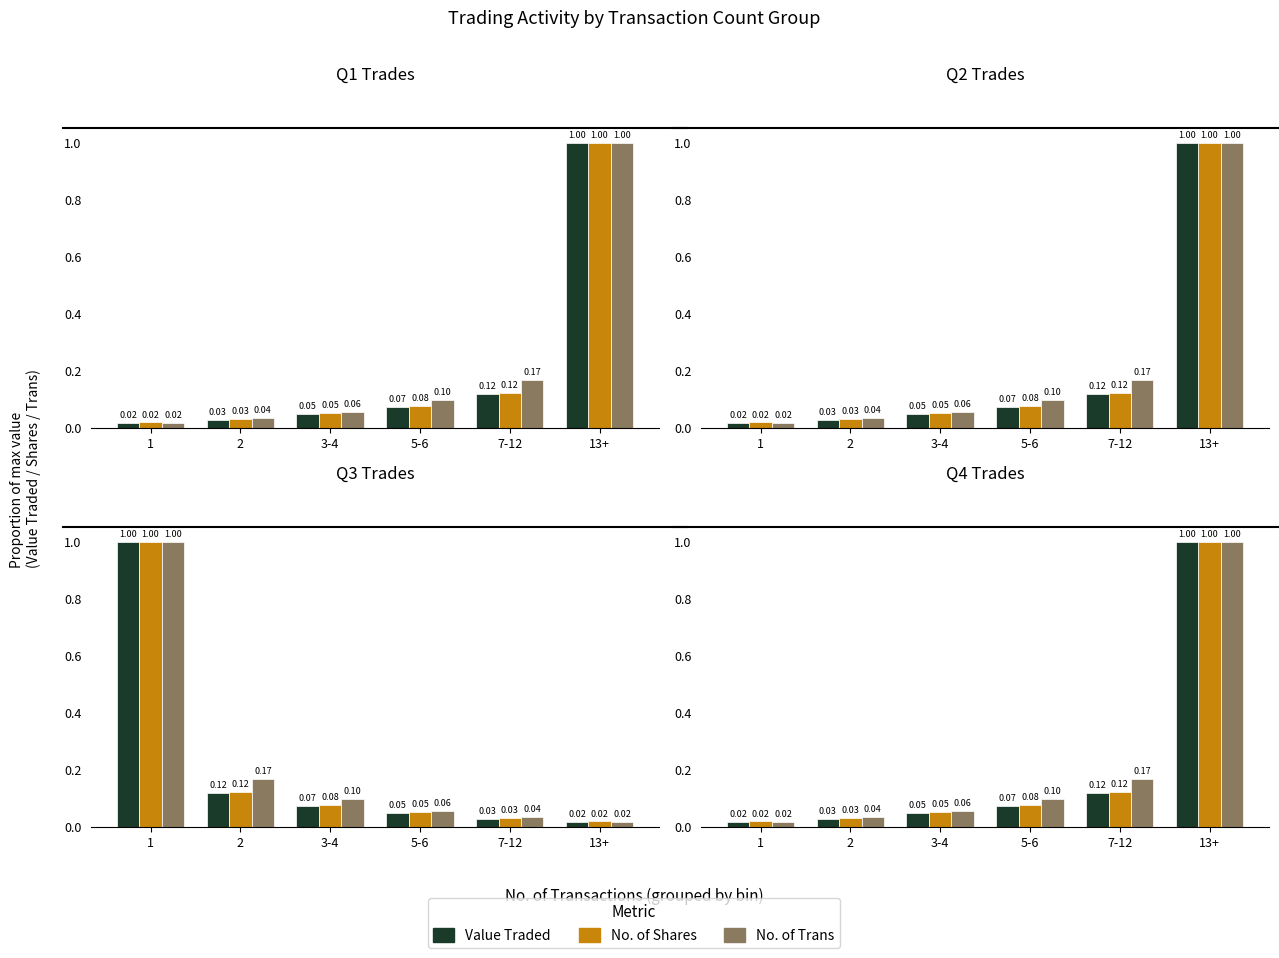

How many groups of bars are there?

6